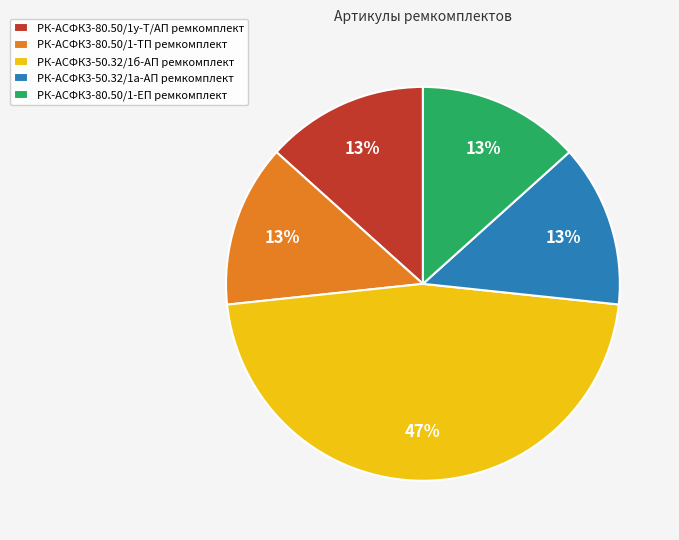

Which slice is the largest?

РК-АСФК3-50.32/1б-АП ремкомплект